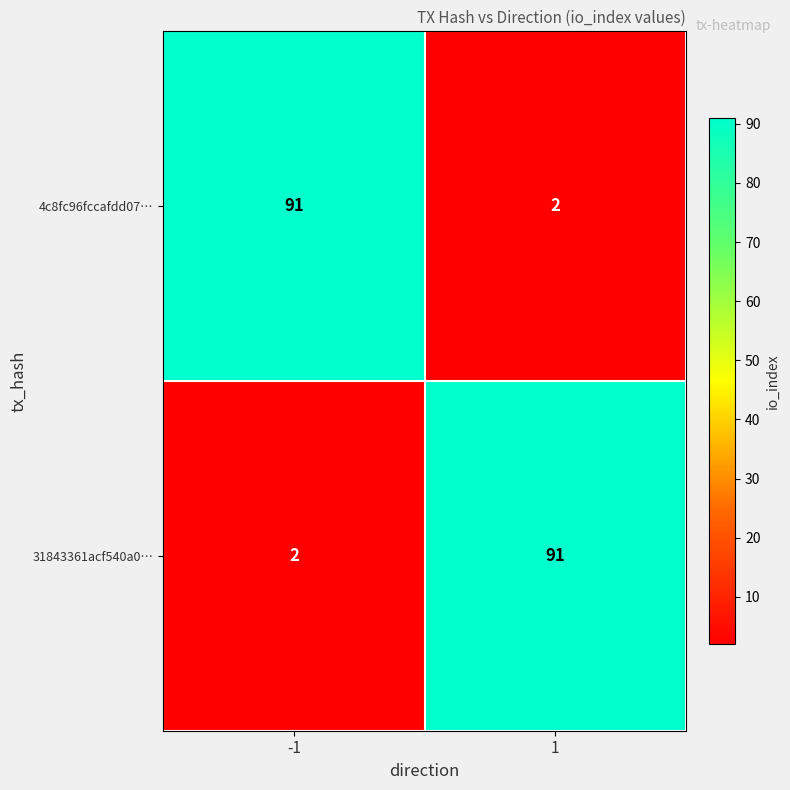

Reading right to left, transcribe all the data shown in this chart.

4c8fc96fccafdd07…: 2	91
31843361acf540a0…: 91	2